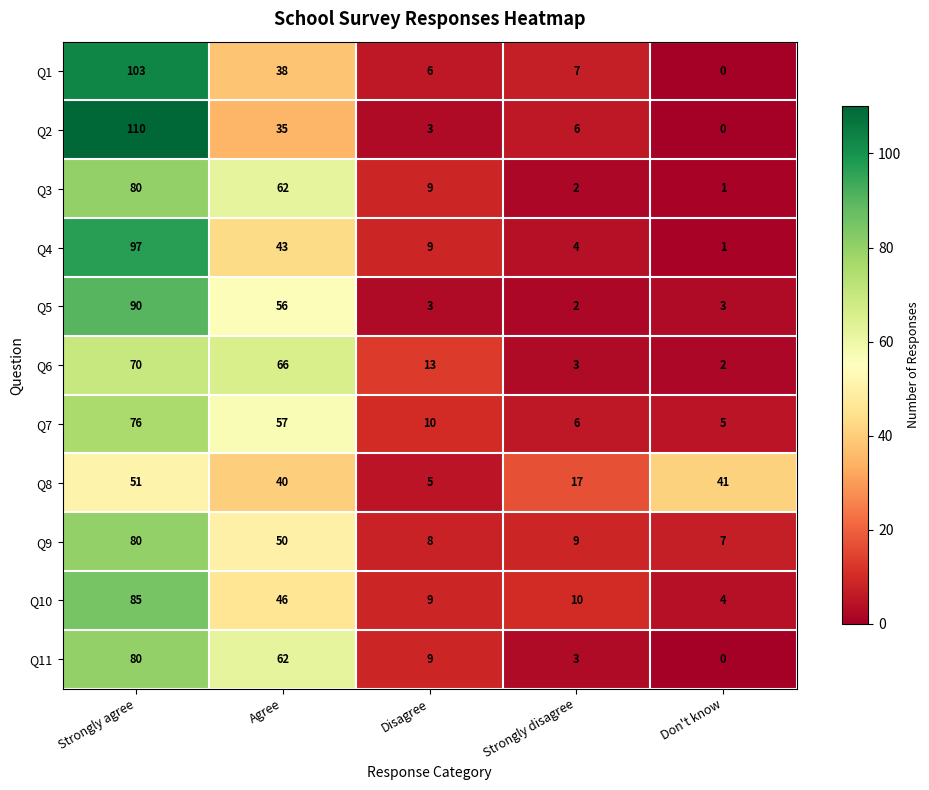

Is it true that Q2 equals 5 at Disagree?

False